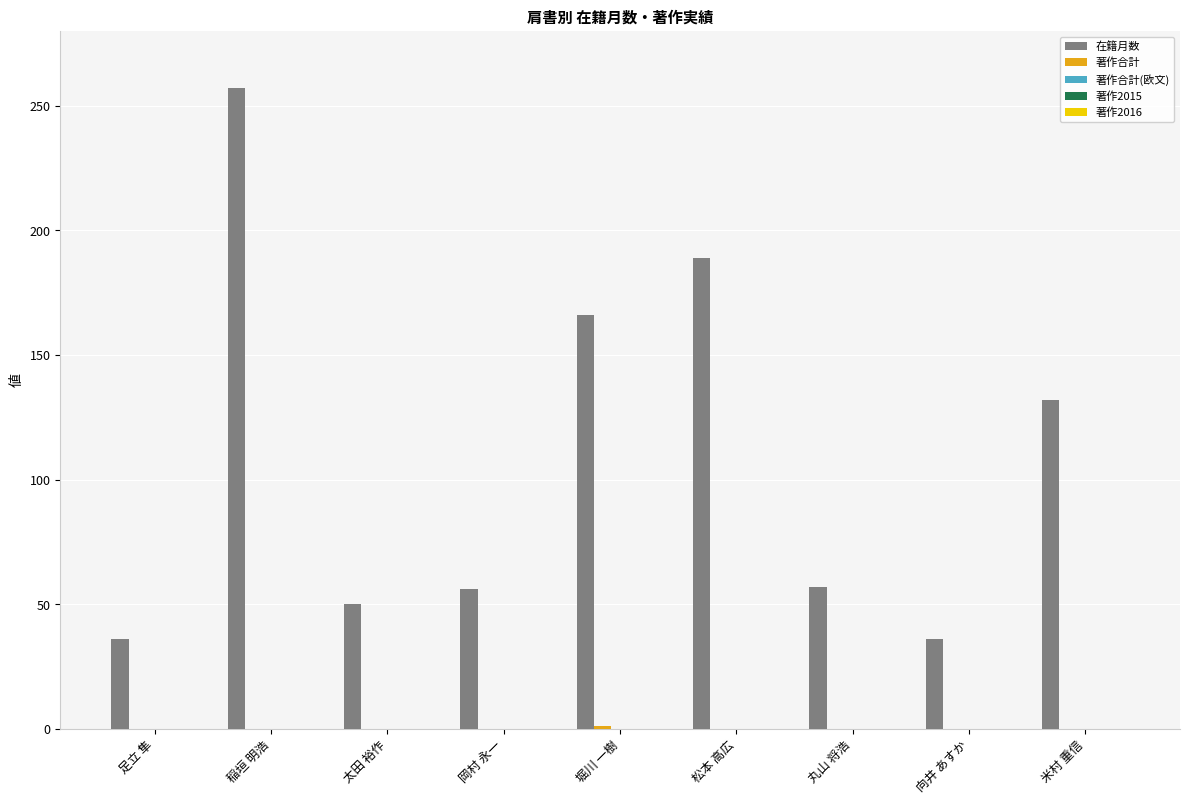

How many series are shown in this chart?

2